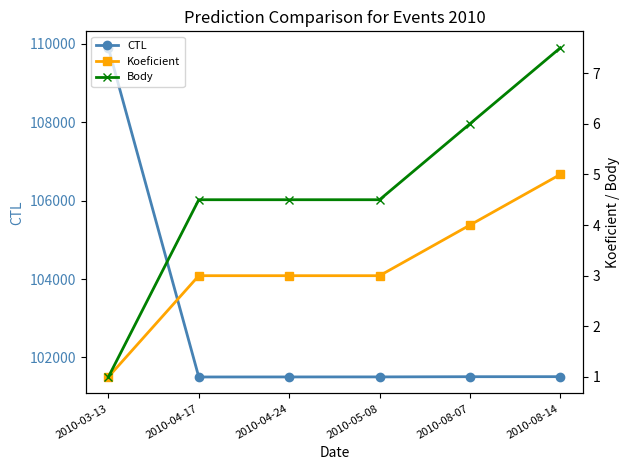

What is the sum of all Body values?

28.0